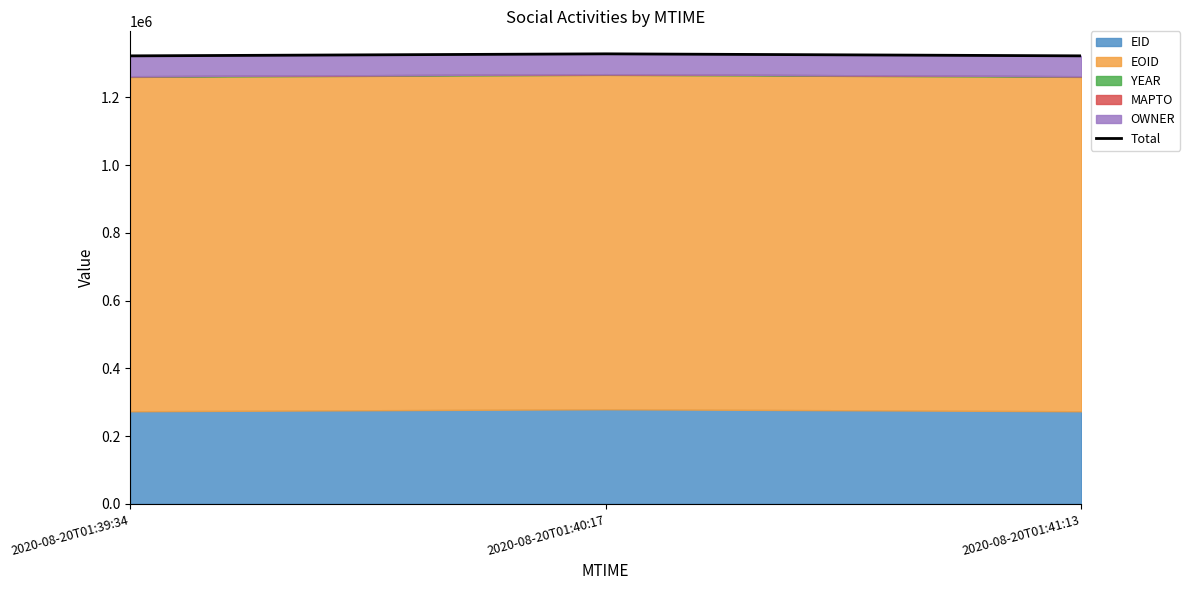

How many values are below 1322473?

1